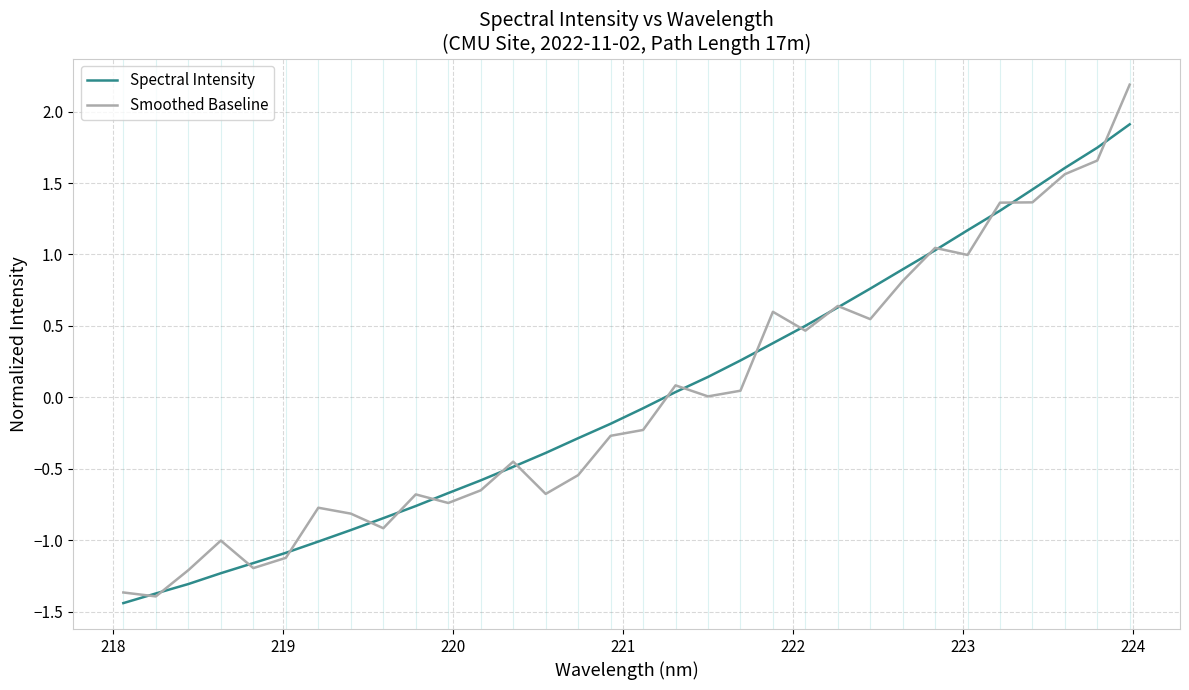

Which series has the widest spread of values?

Smoothed Baseline